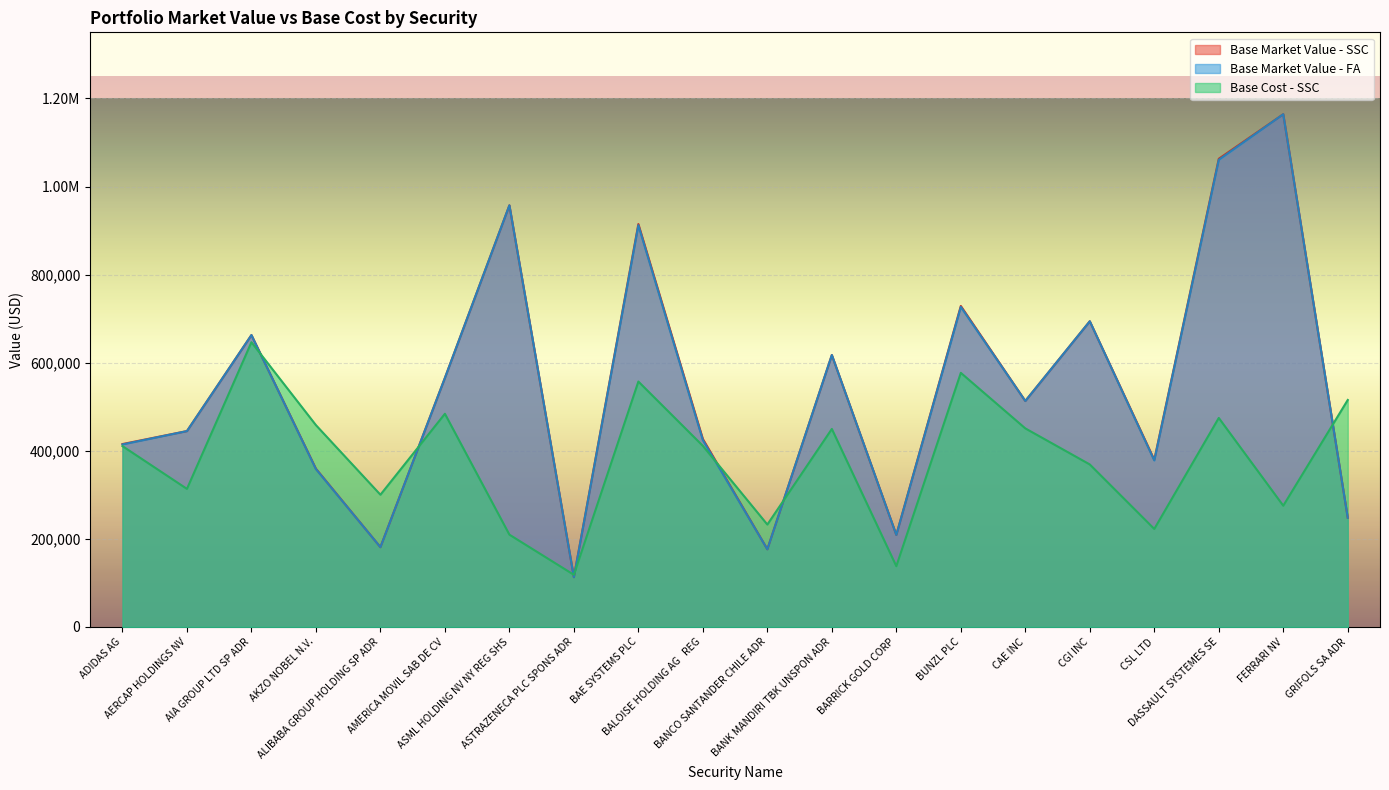

How many values in the Base Market Value - FA series are below 513063?

10